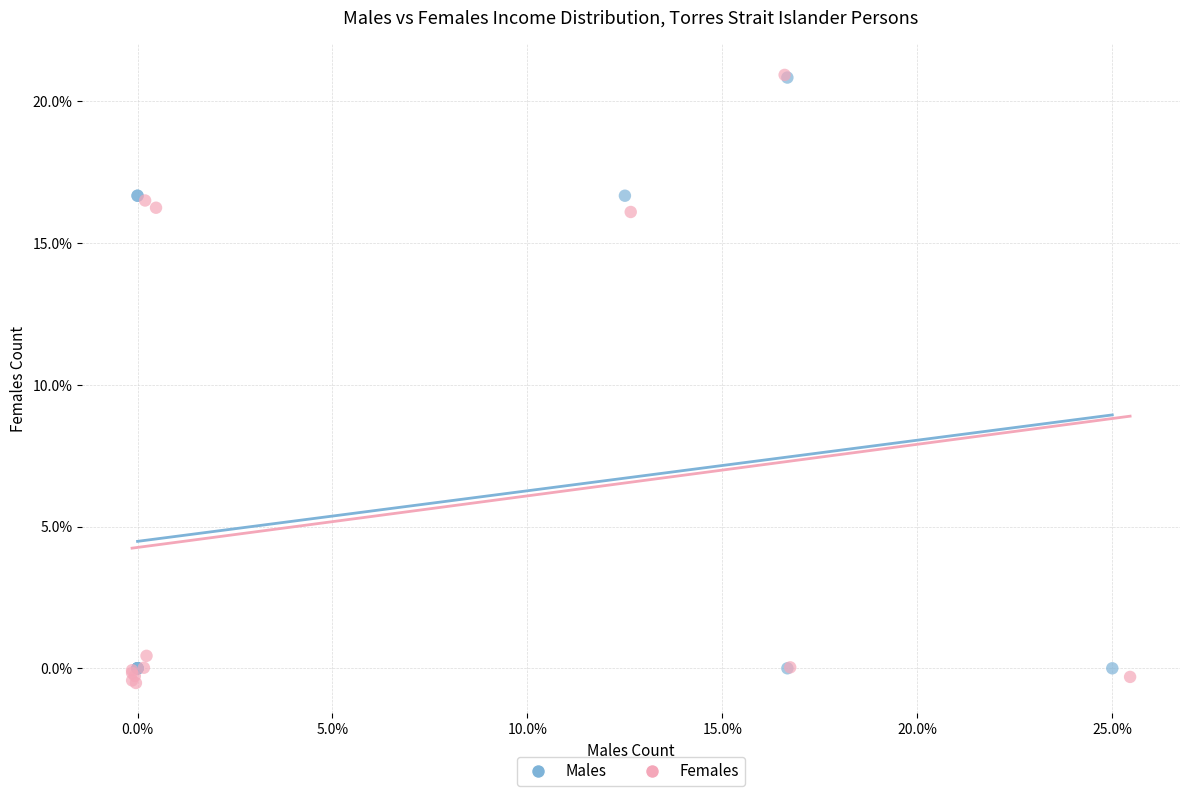

What are all the series names shown in the legend?

Males, Females